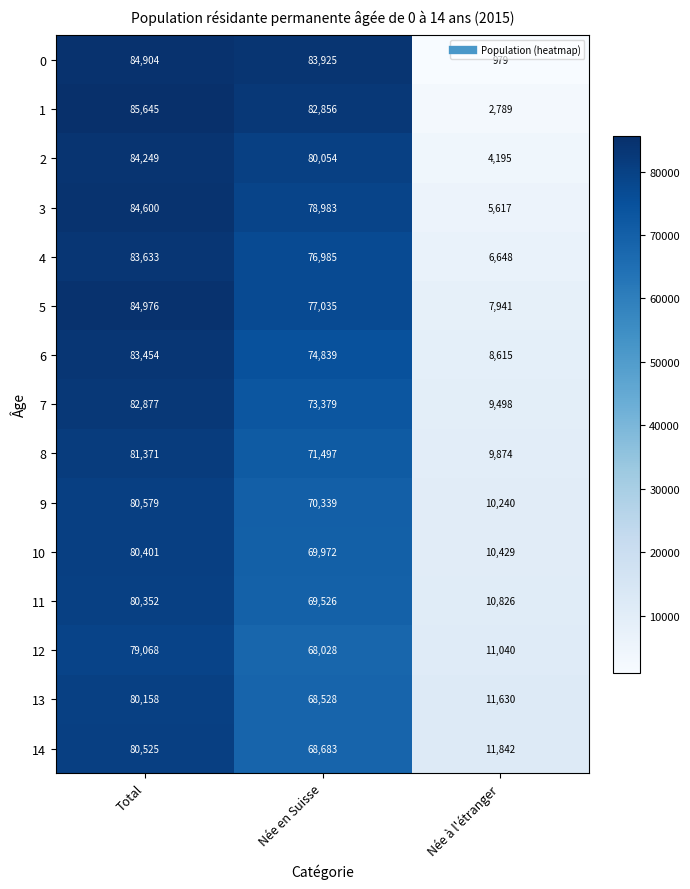

What value does the 8 series have at Née à l'étranger?

9874